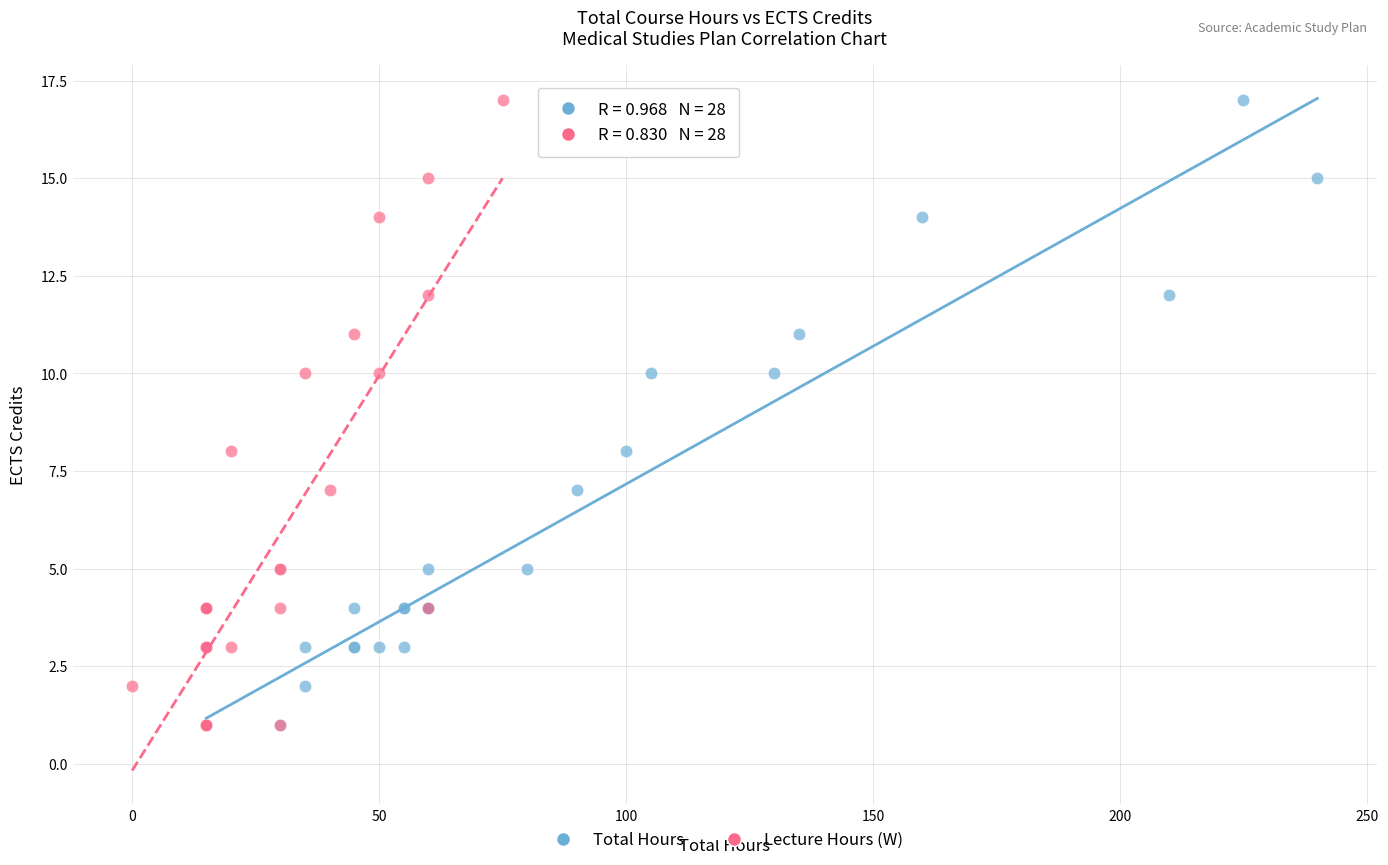

What are all the series names shown in the legend?

Total Hours, Lecture Hours (W)